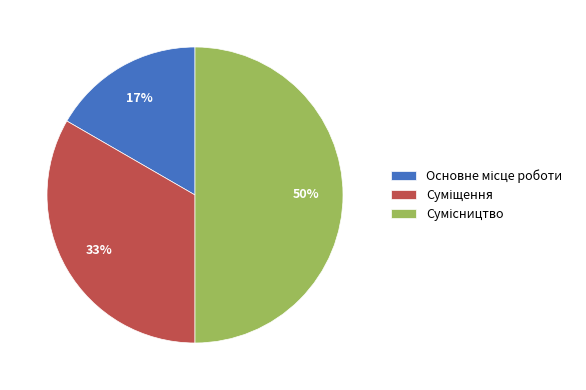

To the nearest percent, what is the average slice percentage?

33%